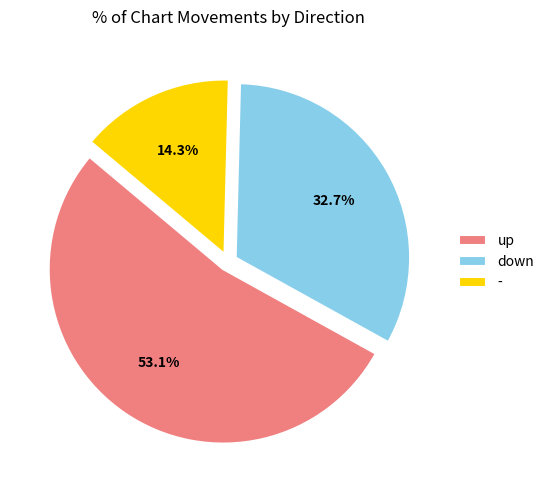

Does any single category account for the majority?

Yes